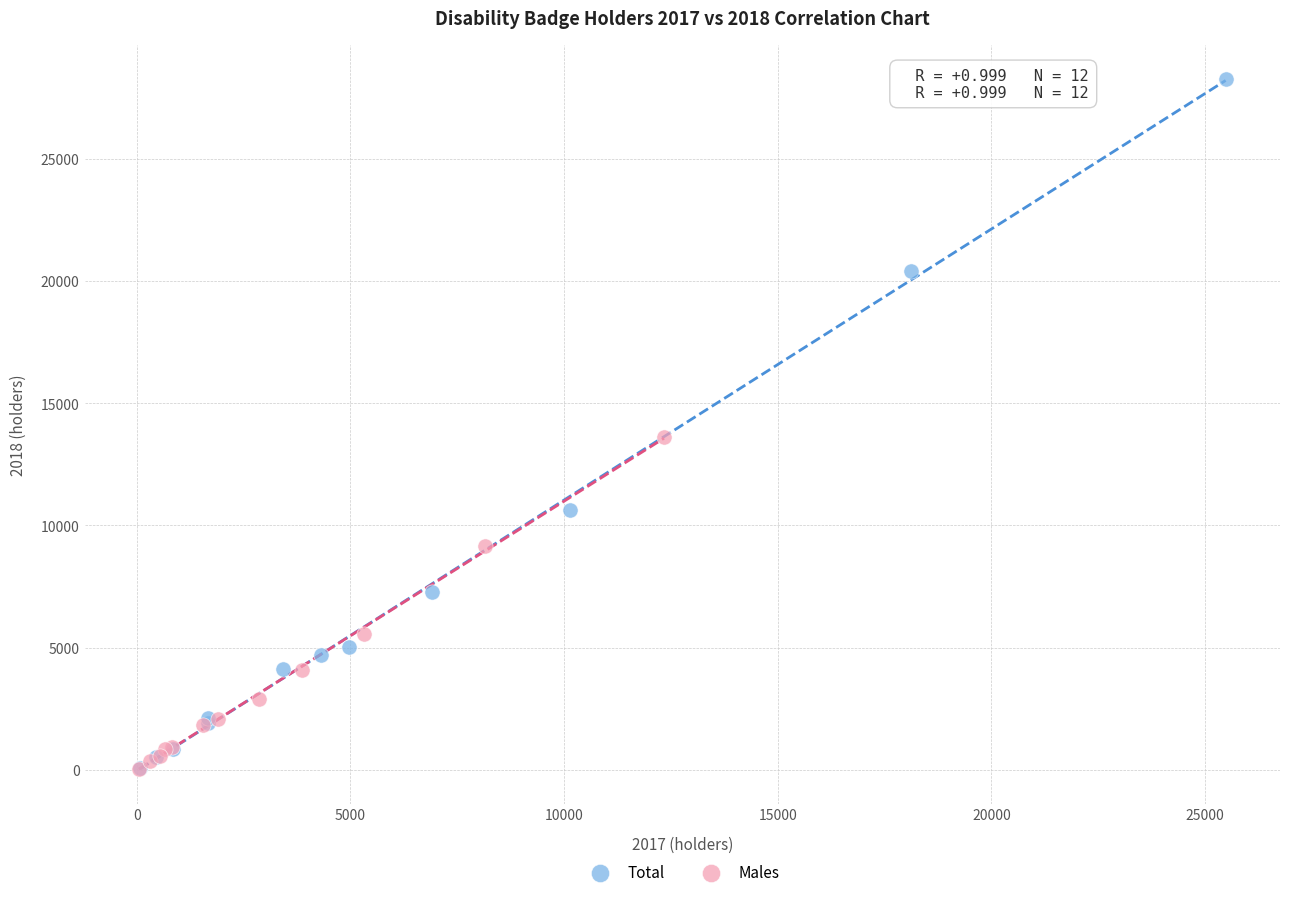

Which series has the widest spread of Y values?

Total